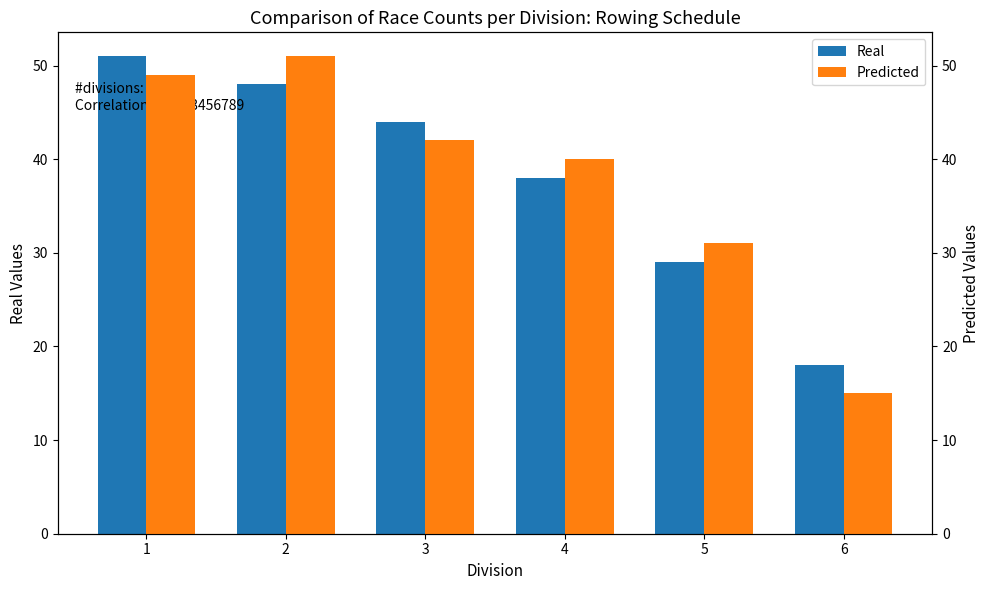

Which category has the lowest value in the Predicted series?

6